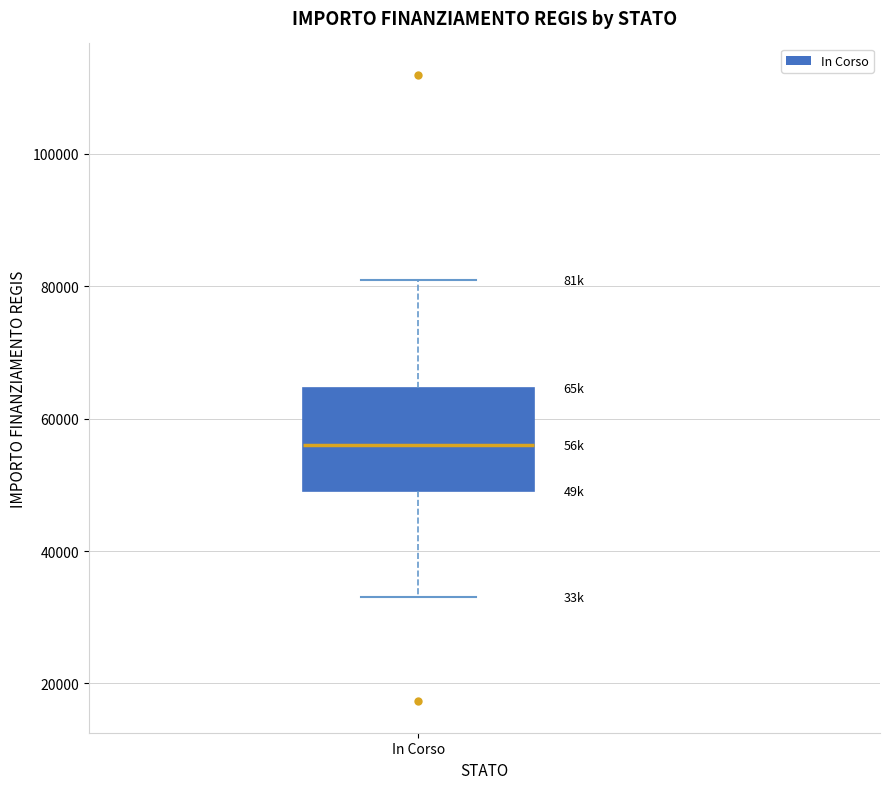

Where is the upper edge of the box for In Corso on the y-axis? The values are not printed on the chart, so give them approximately, as read against the axis.

64000